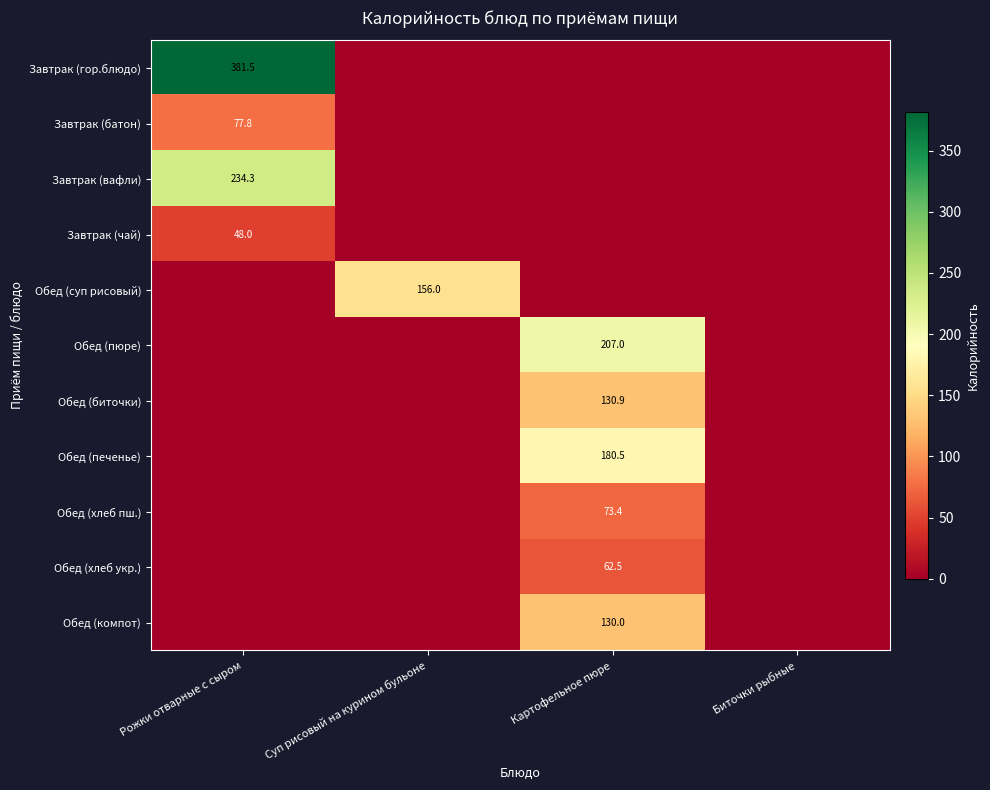

Is it true that Завтрак (чай) equals 48.0 at Рожки отварные с сыром?

True